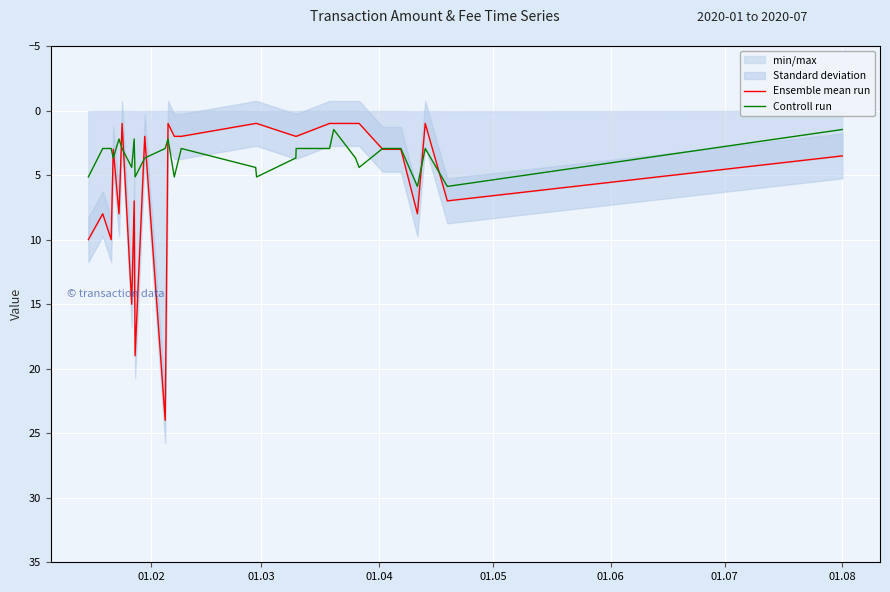

What is the maximum value for Controll run?

5.9